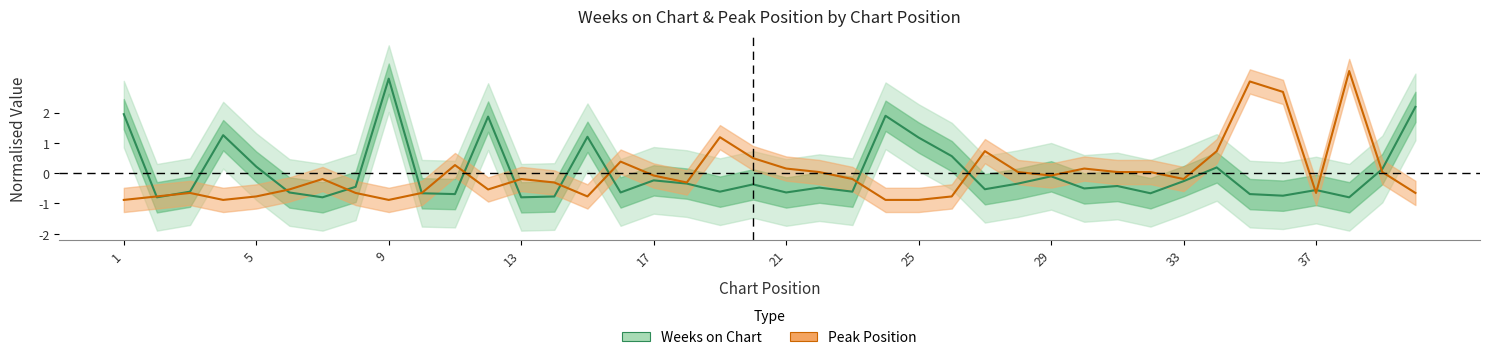

What is the sum of the Weeks on Chart values at 10 and 36?

-1.4